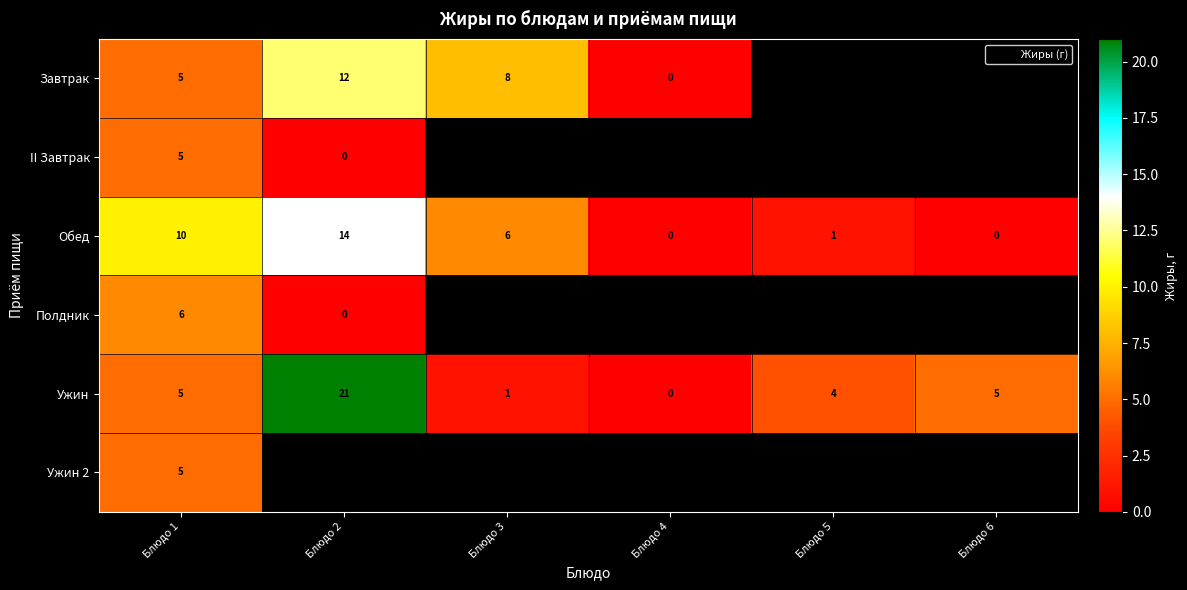

How many values in Ужин are above zero?

5